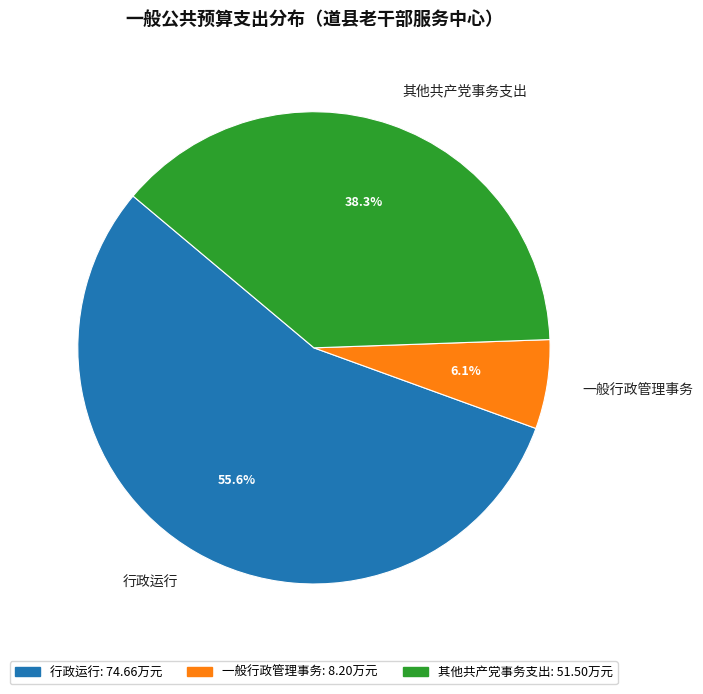

To the nearest percent, what is the average slice percentage?

33%